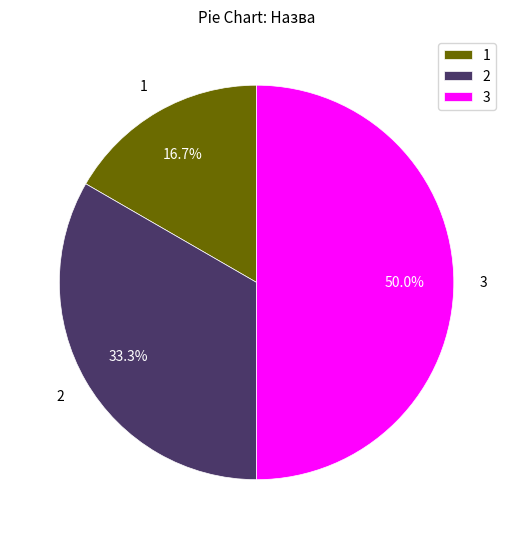

What is the total percentage of 2 and 3?

83.3%